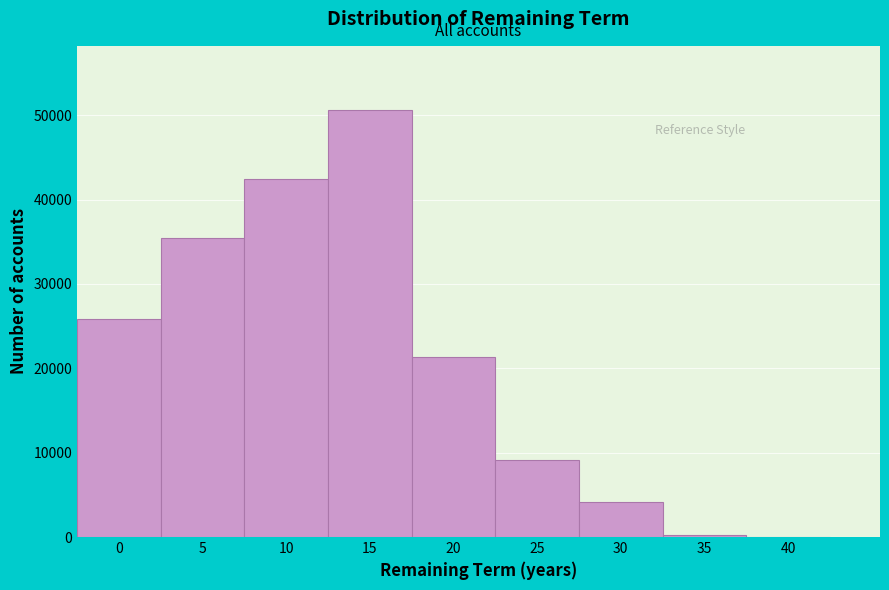

Reading right to left, transcribe all the data shown in this chart.

40=0	35=245	30=4098	25=9146	20=21371	15=50617	10=42454	5=35484	0=25848